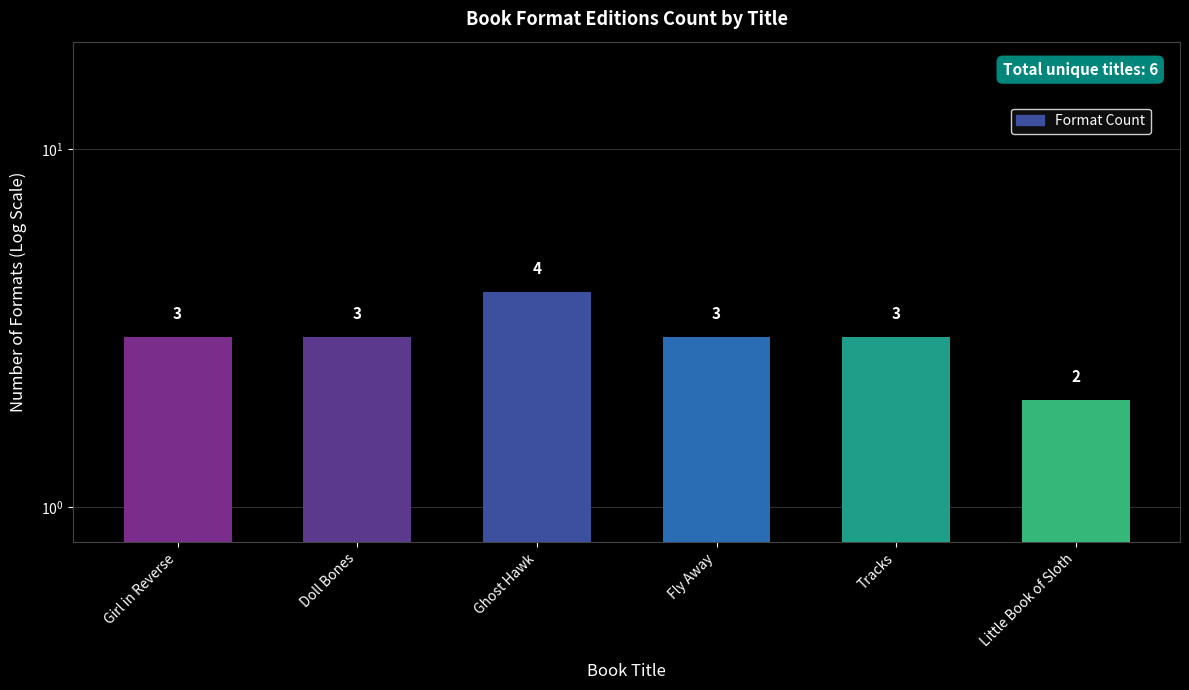

How many data points does each series have?

6